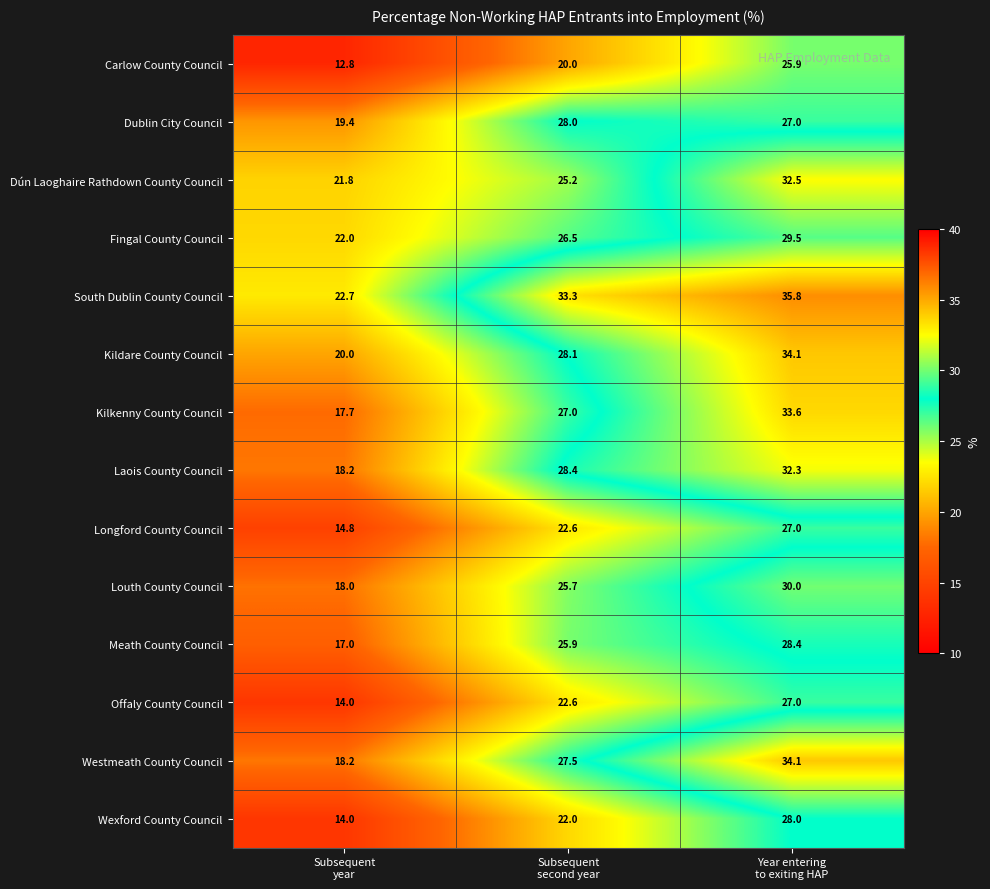

At how many categories does at least one series exceed 19?

3